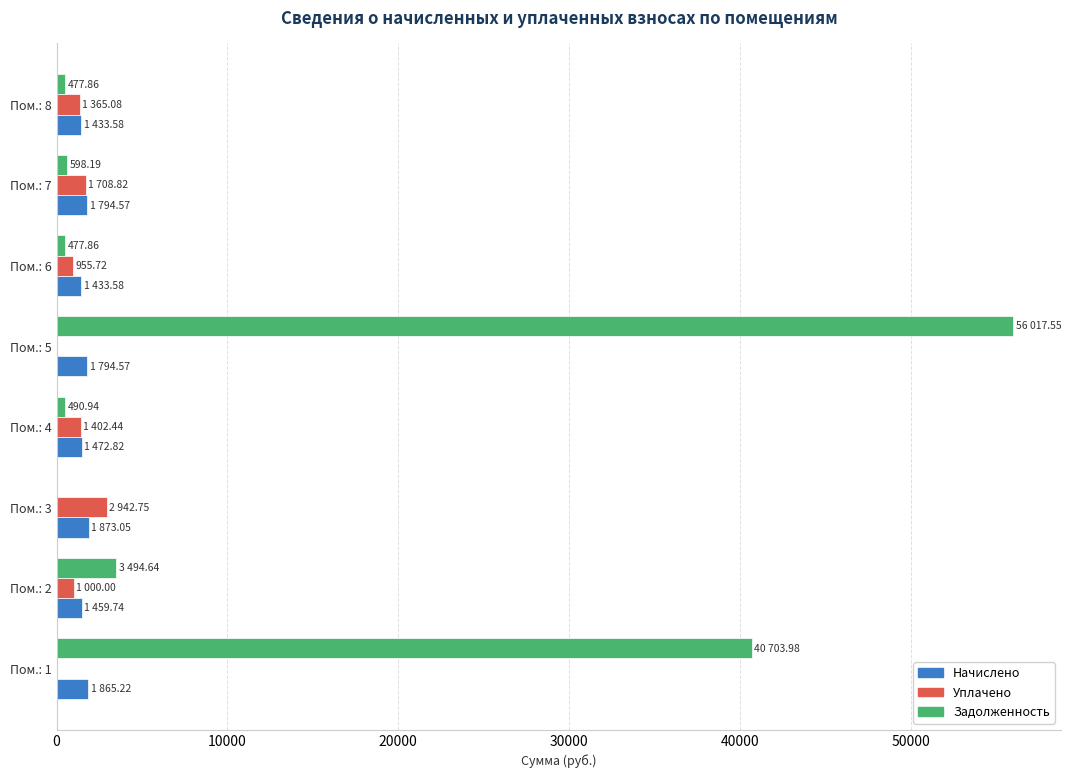

Is the value of Начислено at Пом.: 3 greater than the value of Задолженность at Пом.: 4?

Yes